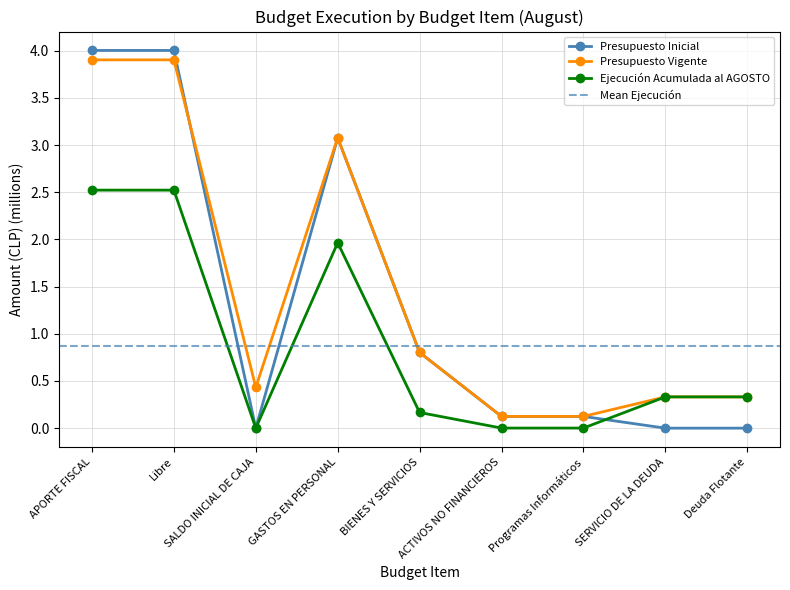

What is the maximum value shown in the chart?

4.0